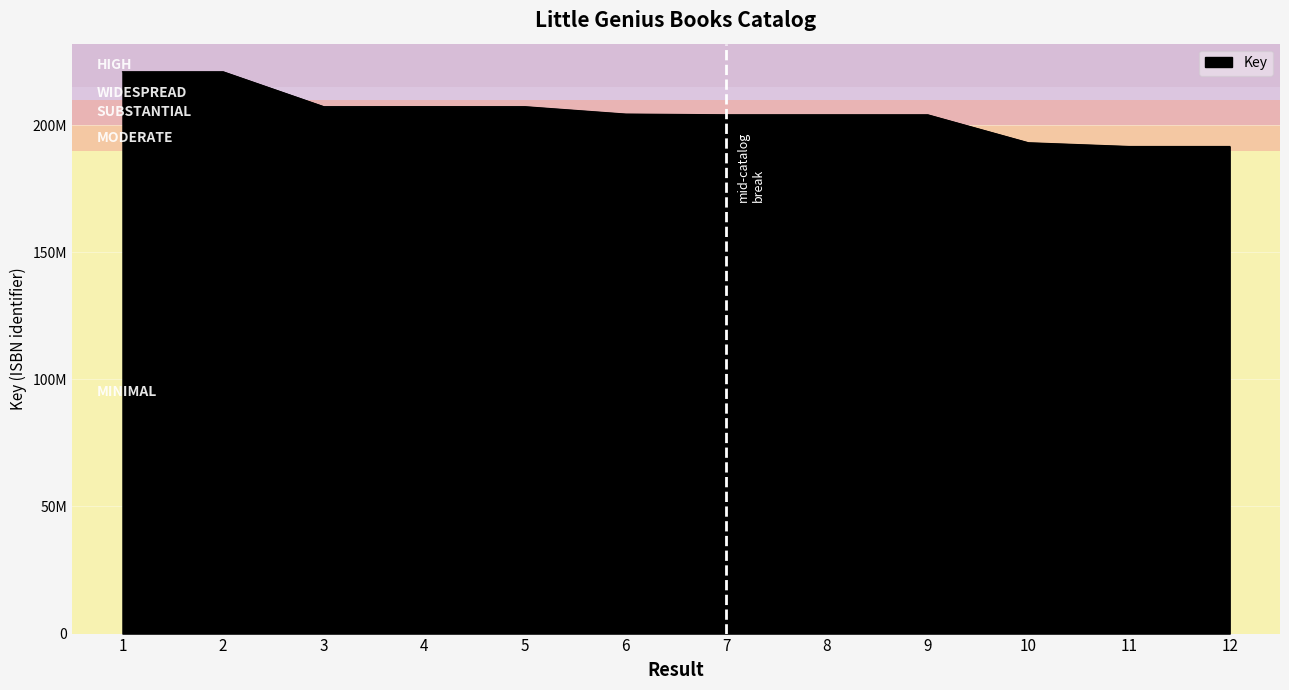

True or false: the data shows 220998344 at 1.

True